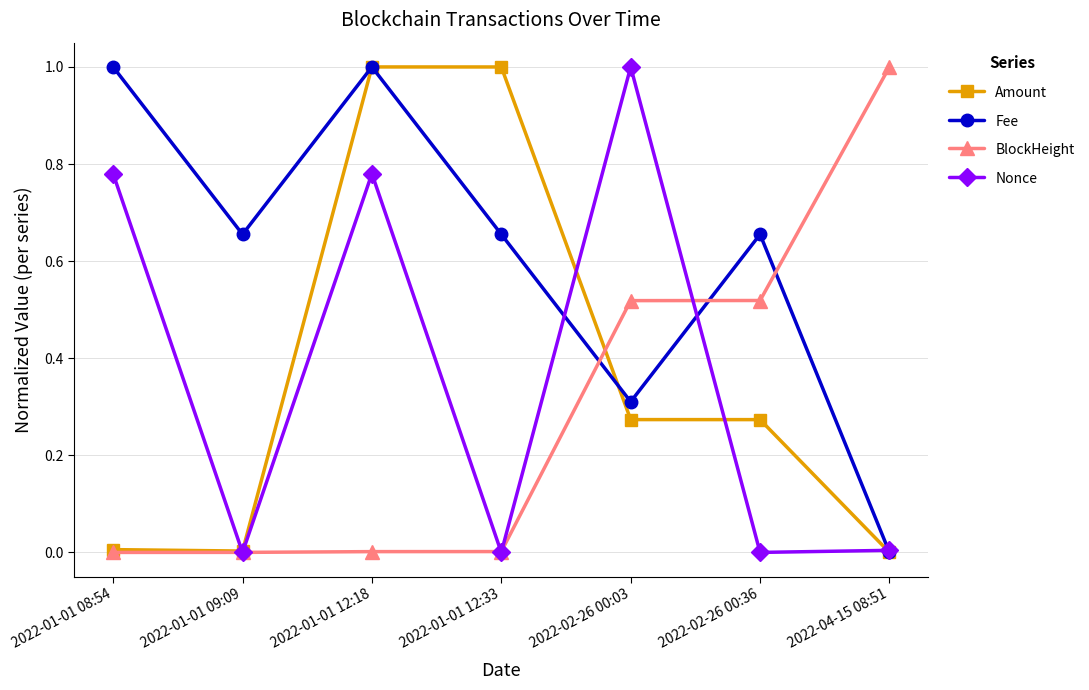

Is it true that Amount equals 1.0 at 2022-01-01 12:33?

True